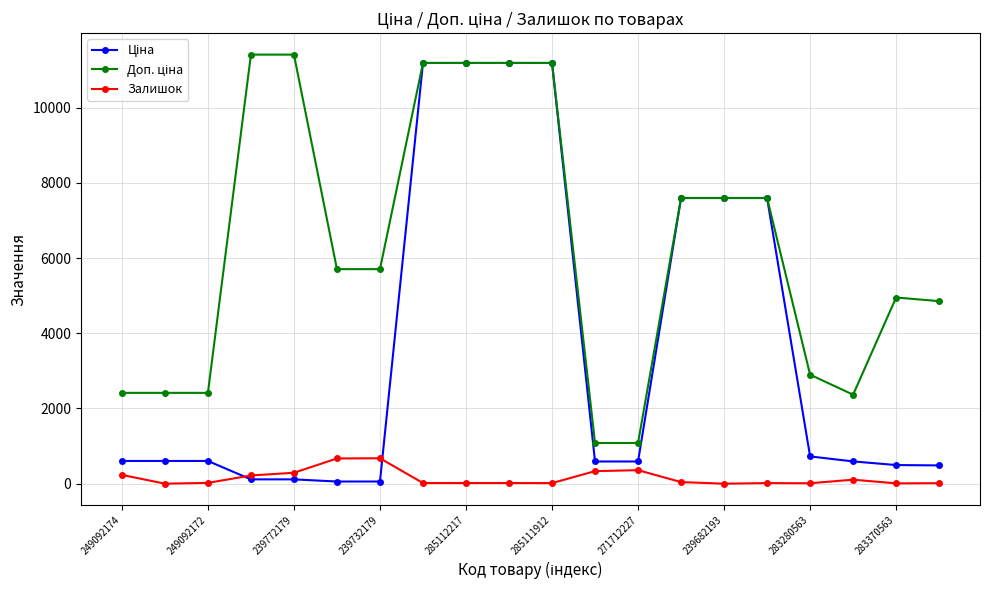

What is the greatest value displayed?

11410.0